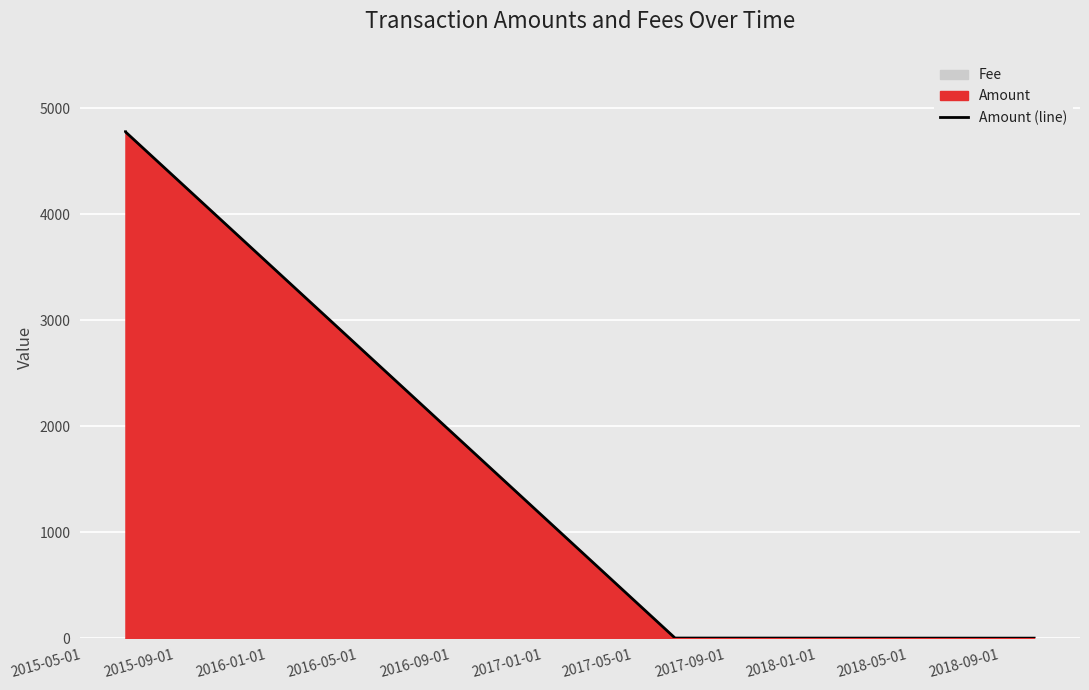

What is the highest value of the Amount (line) series?

4780